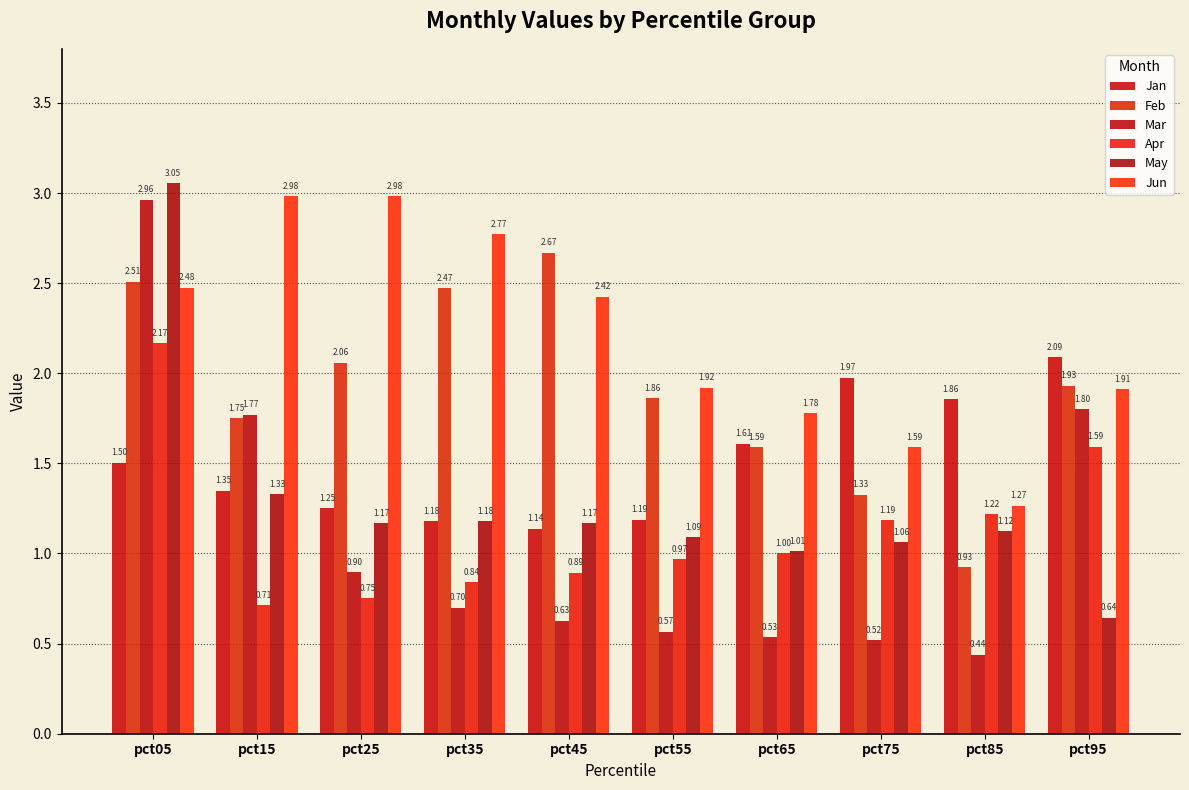

What are all the series names shown in the legend?

Jan, Feb, Mar, Apr, May, Jun